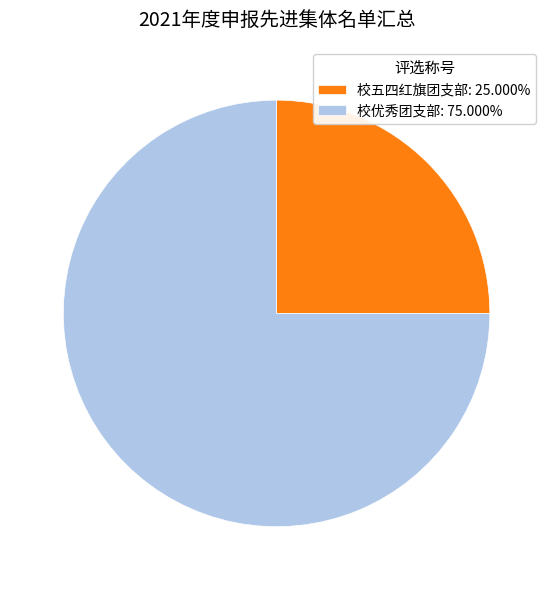

Which category has the smallest portion of the pie?

校五四红旗团支部